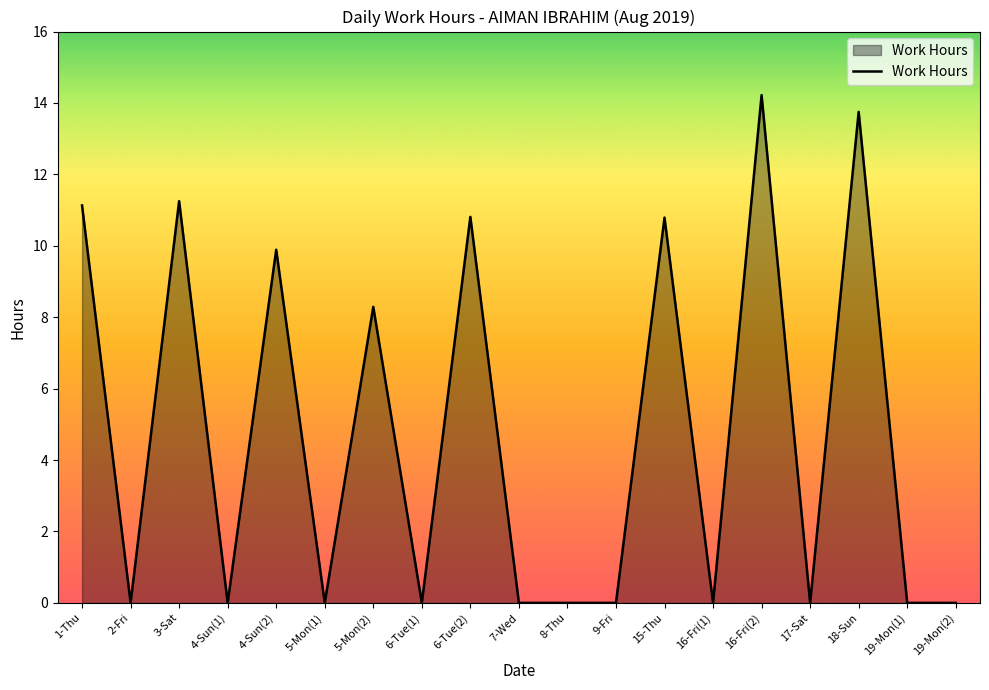

How many series are shown in this chart?

1